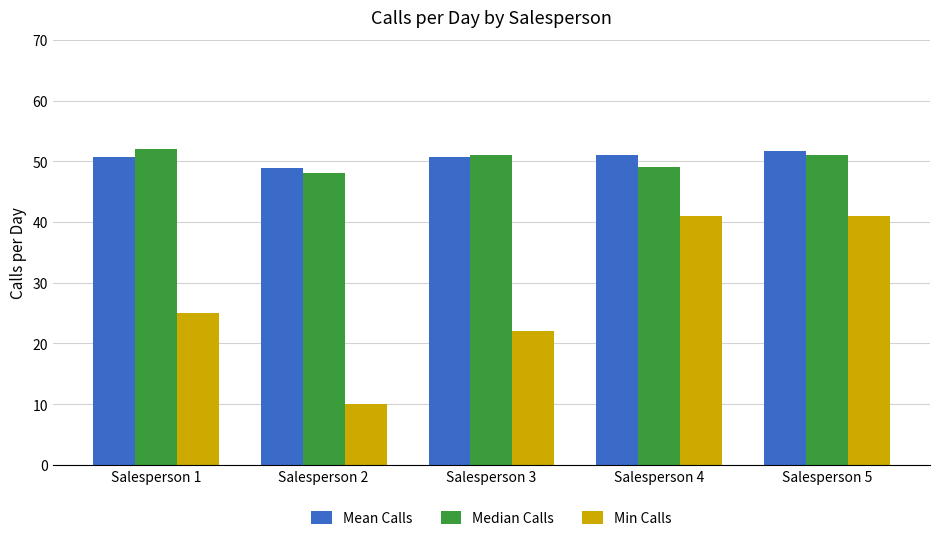

Between Salesperson 2 and Salesperson 3, which series saw the biggest shift?

Min Calls